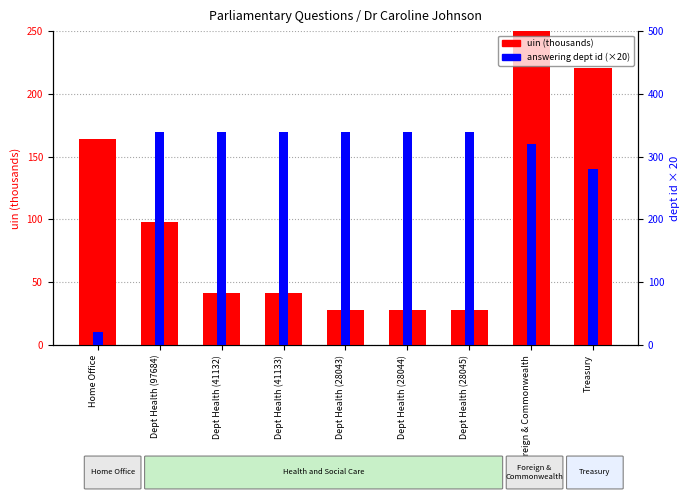

Reading left to right, transcribe all the data shown in this chart.

uin (thousands): Home Office=164.1	Dept Health (97684)=97.7	Dept Health (41132)=41.1	Dept Health (41133)=41.1	Dept Health (28043)=28.0	Dept Health (28044)=28.0	Dept Health (28045)=28.0	Foreign & Commonwealth=912.3	Treasury=220.3
answering dept id (×20): Home Office=20.0	Dept Health (97684)=340.0	Dept Health (41132)=340.0	Dept Health (41133)=340.0	Dept Health (28043)=340.0	Dept Health (28044)=340.0	Dept Health (28045)=340.0	Foreign & Commonwealth=320.0	Treasury=280.0